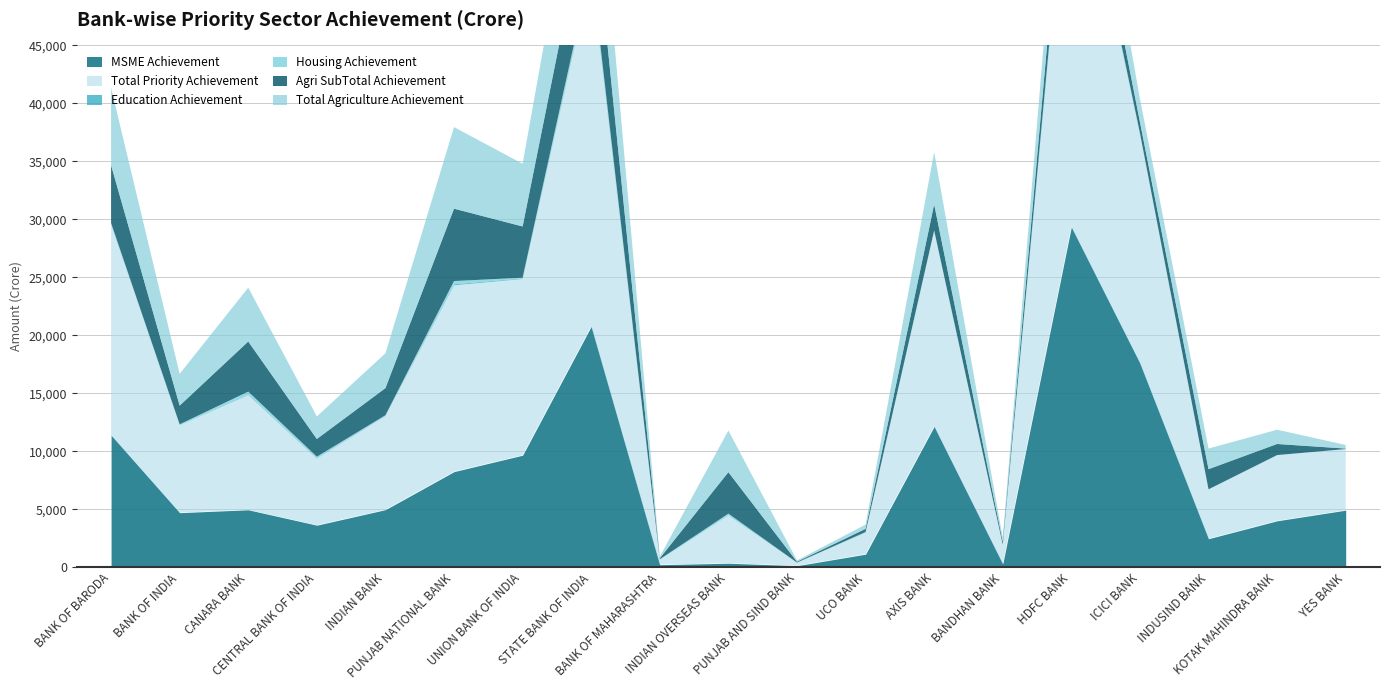

True or false: Housing Achievement and MSME Achievement intersect in this chart.

False